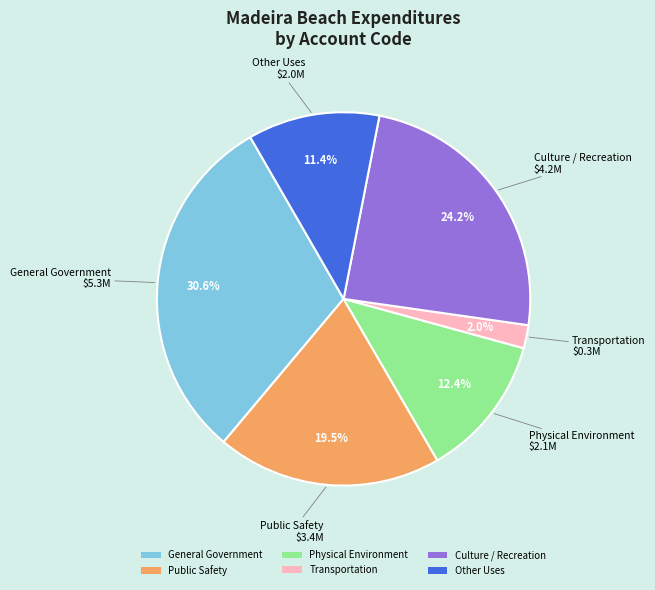

What is the ratio of the value at Culture / Recreation to the value at Transportation?

12.1